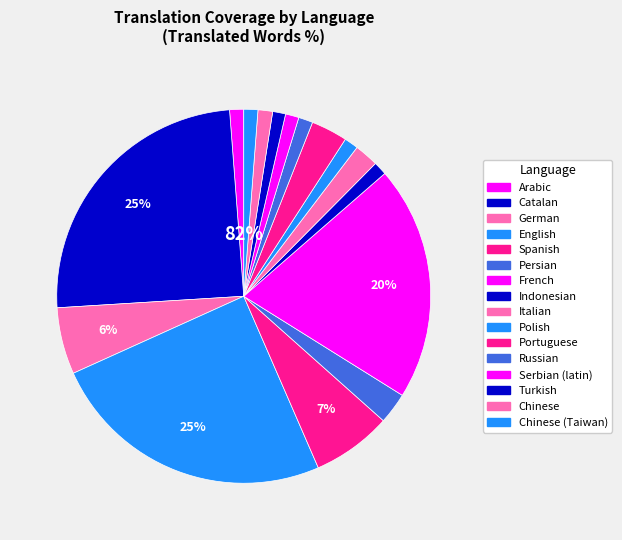

True or false: Italian accounts for 1% of the total.

False